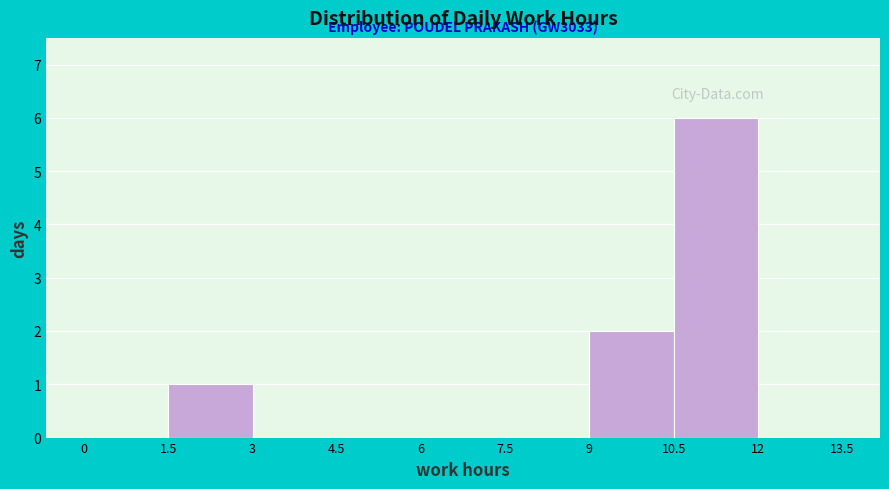

Which range on the x-axis has the tallest bar?

10.5 to 12